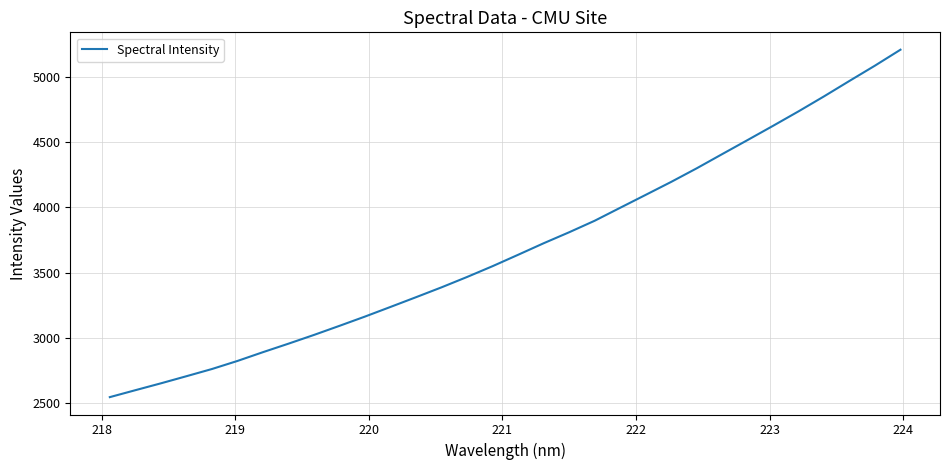

What is the difference between the maximum and minimum values?

2664.1